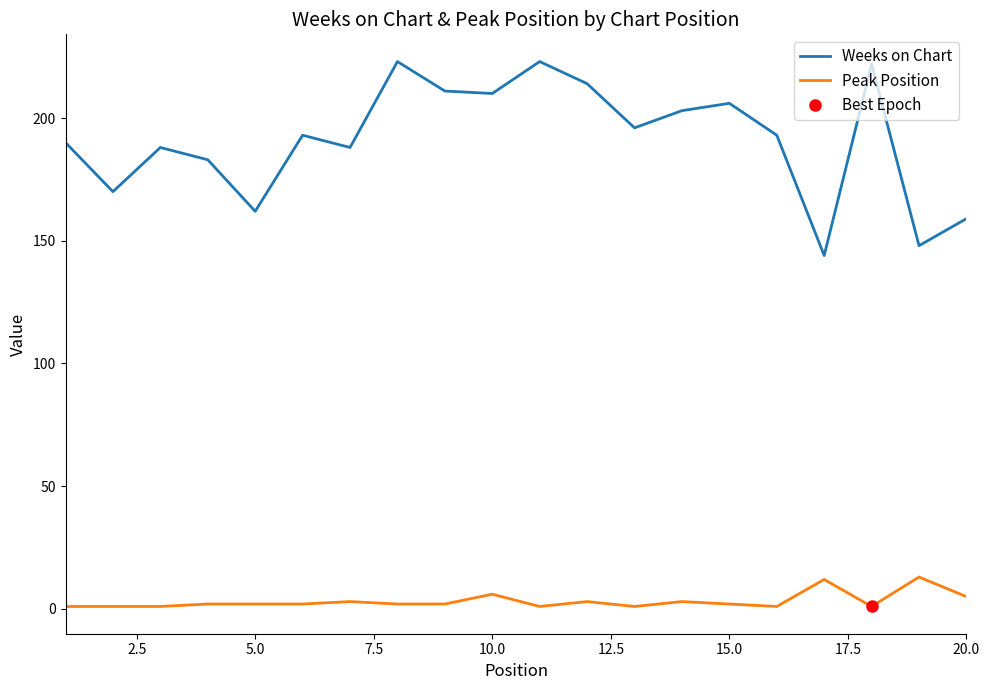

At how many categories does at least one series exceed 4?

20